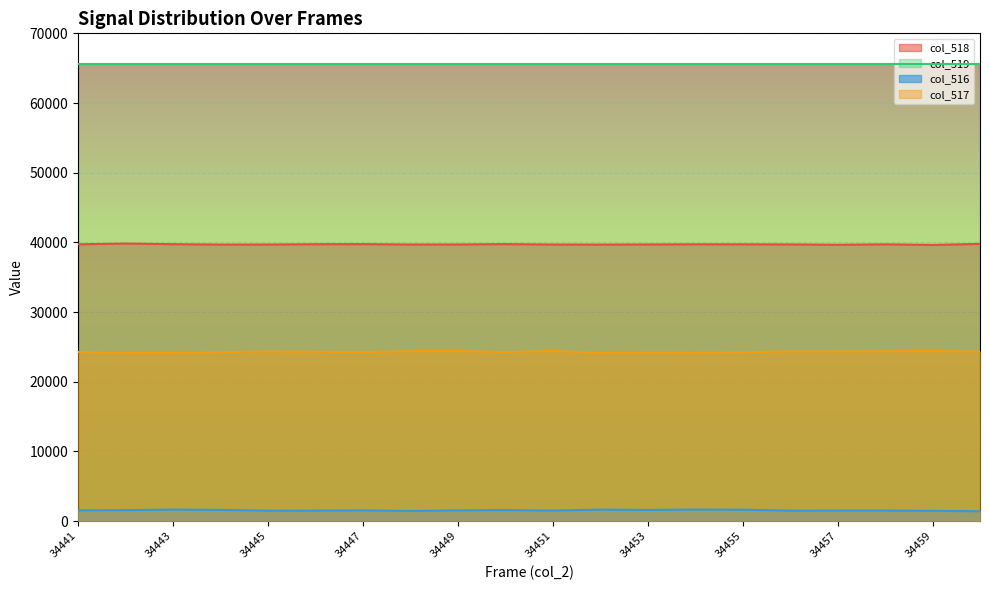

List the labels in order of col_516 value, largest first.

34454, 34443, 34452, 34455, 34444, 34453, 34450, 34442, 34441, 34449, 34447, 34451, 34458, 34457, 34446, 34456, 34445, 34459, 34448, 34460